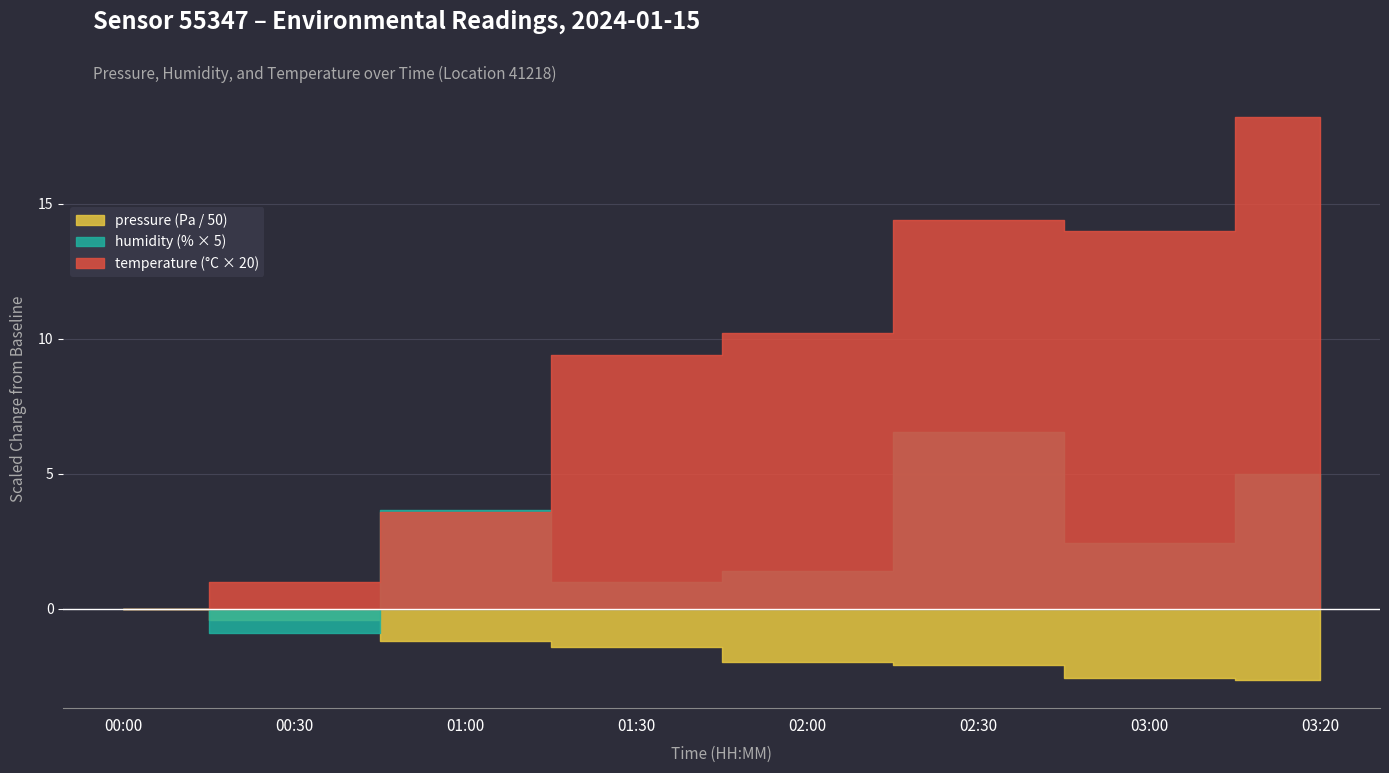

True or false: temperature has a value of -14.5 at 01:30.

False